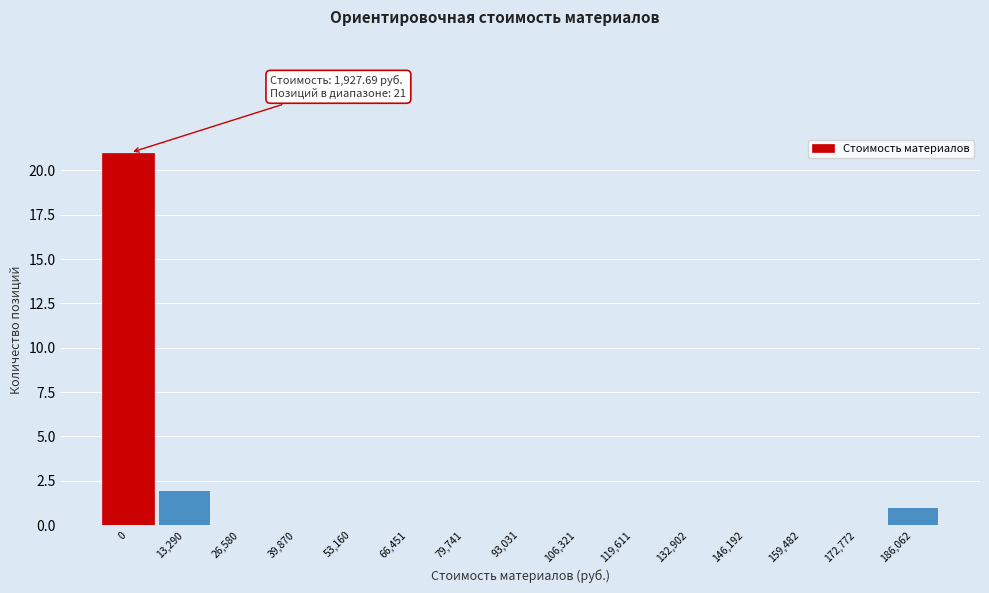

Reading left to right, what are all the values shown in this chart?

0=21	13,290=2	26,580=0	39,870=0	53,160=0	66,451=0	79,741=0	93,031=0	106,321=0	119,611=0	132,902=0	146,192=0	159,482=0	172,772=0	186,062=1